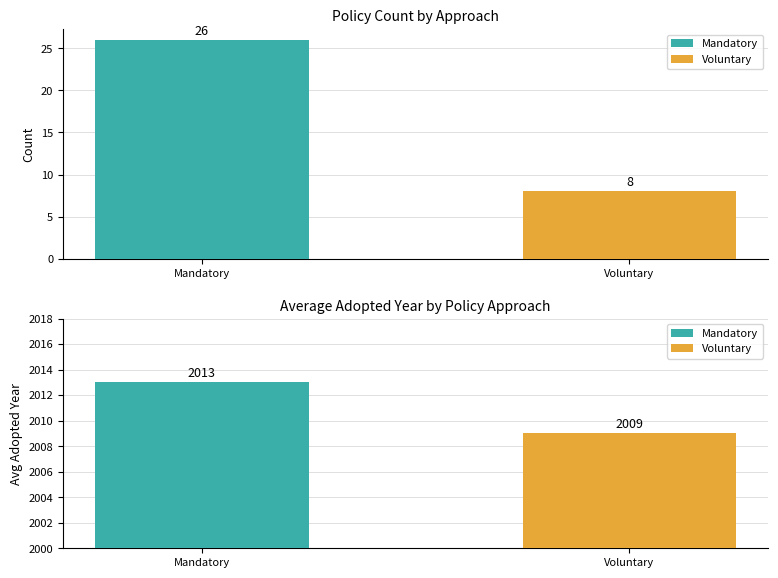

Rank the series at Mandatory from lowest to highest value.

Count, Avg Adopted Year